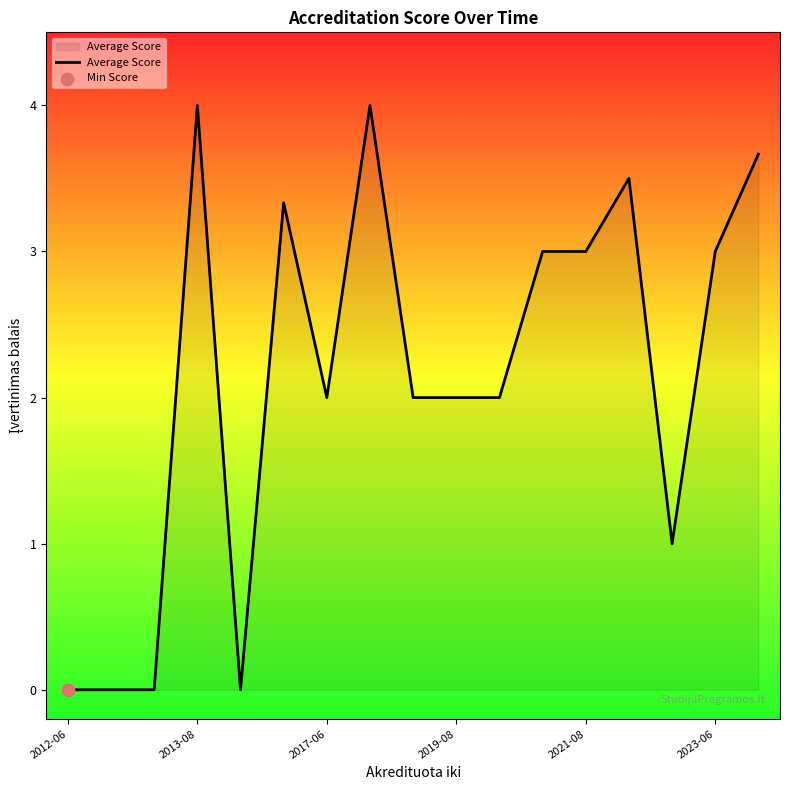

What is the difference between the maximum and minimum values?

4.0